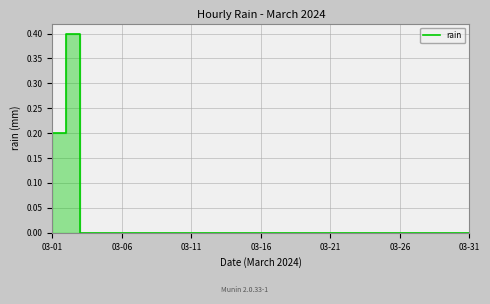

What is the difference between the second highest and second lowest values?

0.2